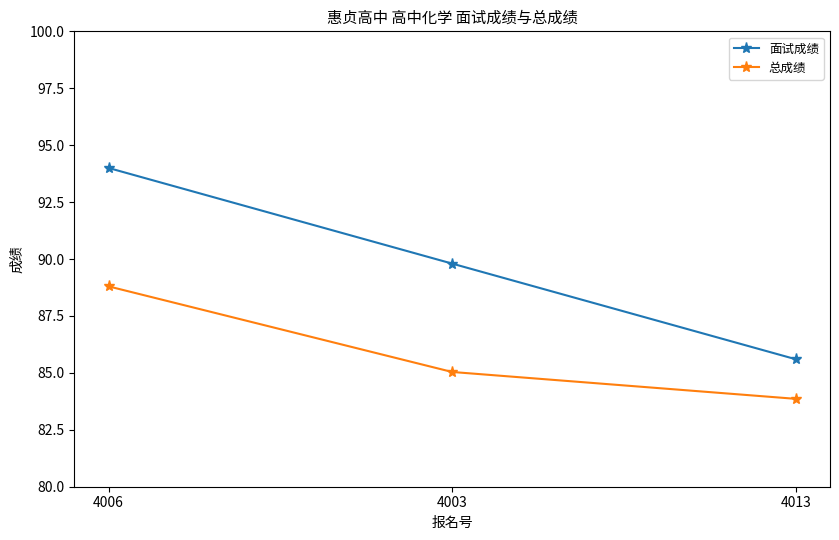

What is the sum of the 面试成绩 values at 4006 and 4013?

179.6